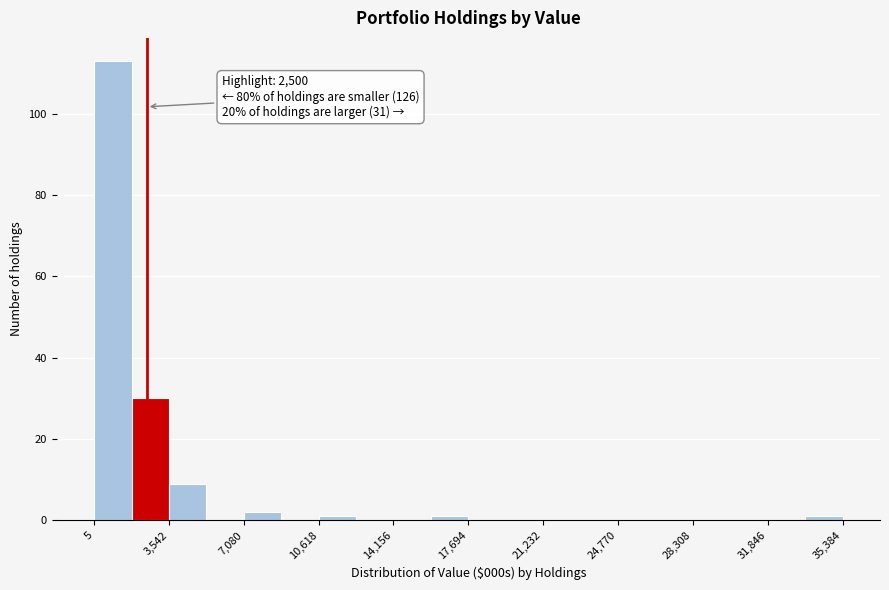

Around what value on the x-axis is the tallest bar? Give the approximate position of its centre, as read against the axis.

1000